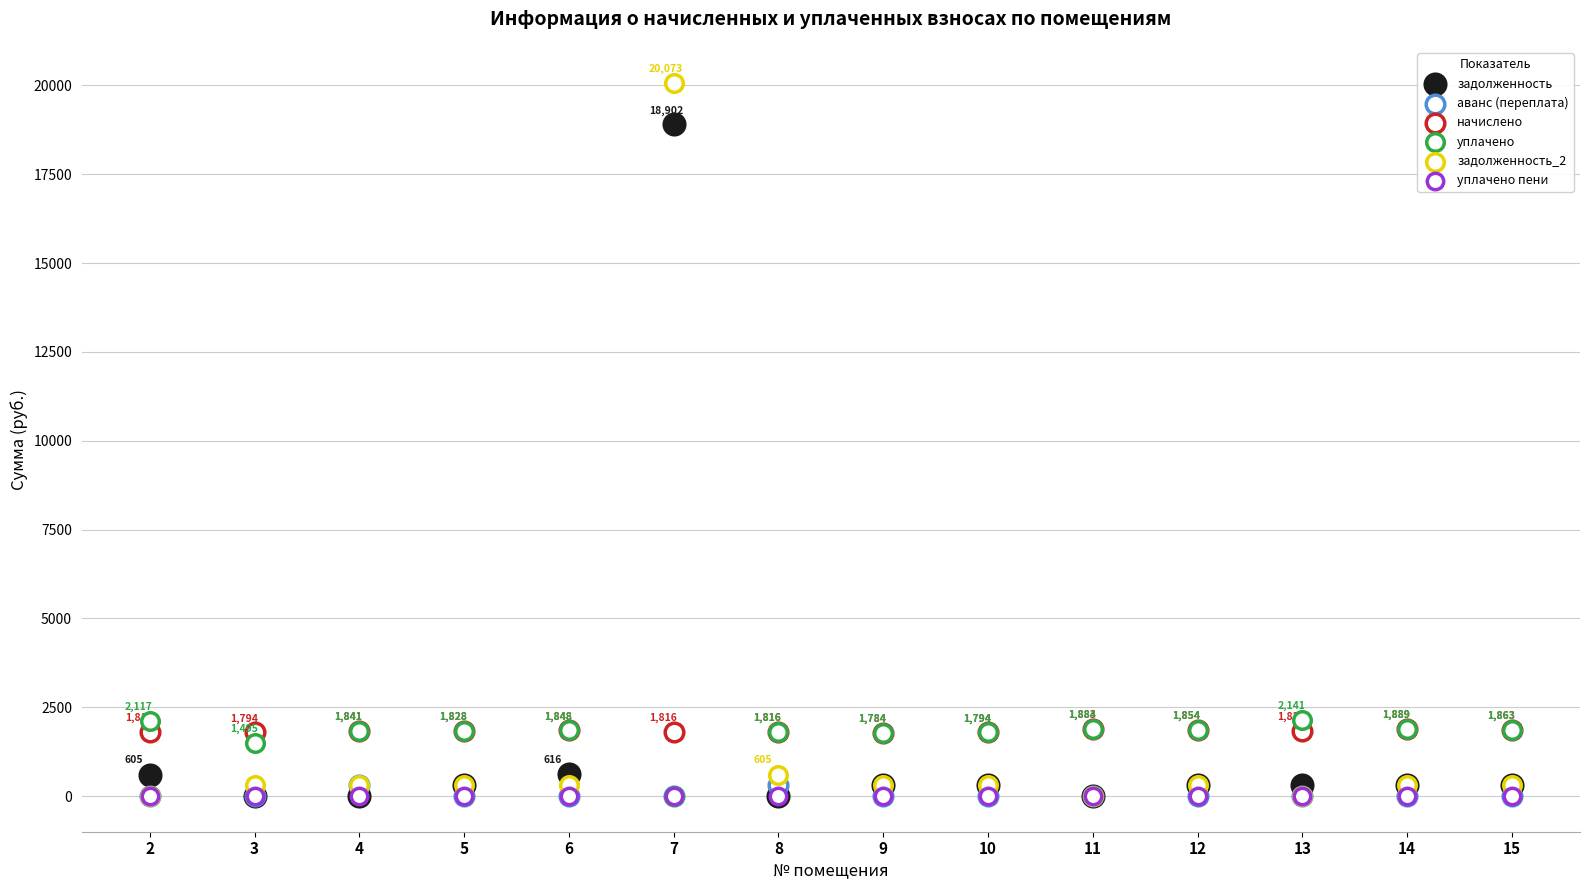

Which series reaches the maximum Y coordinate?

задолженность_2